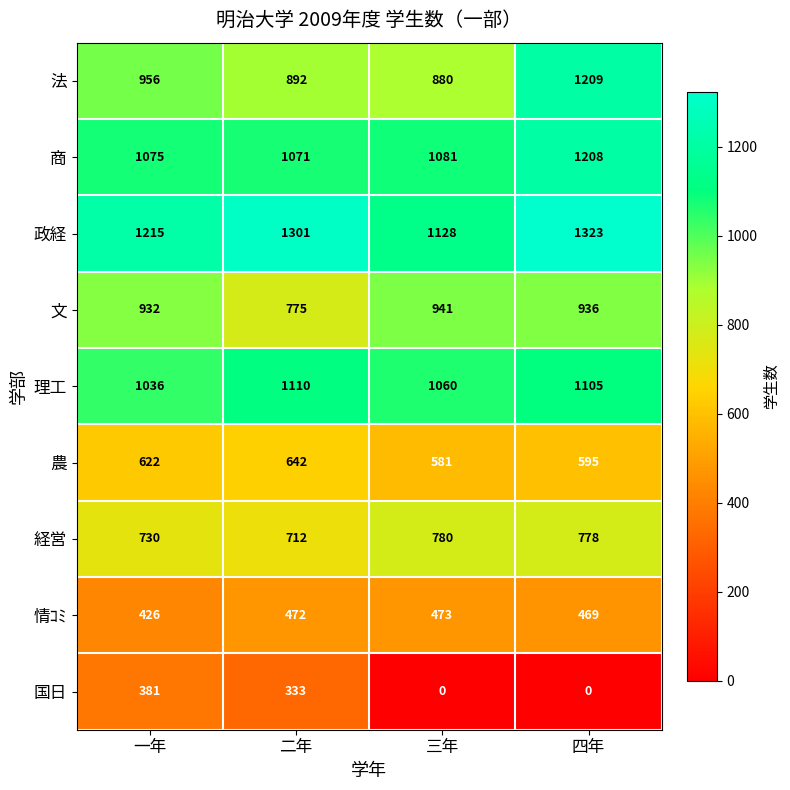

The value of 国日 at 二年 is 225. True or false?

False